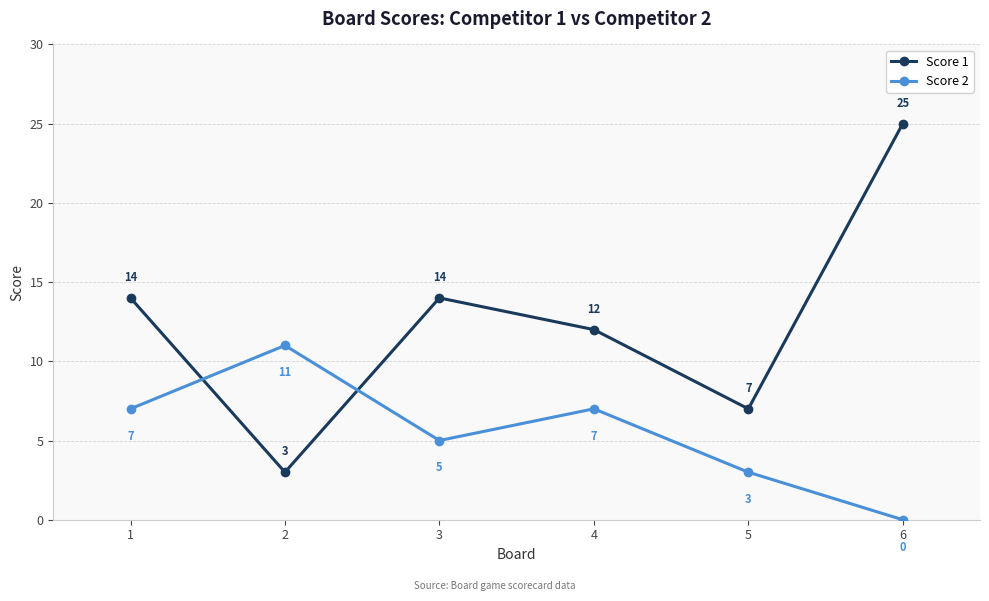

In Score 1, how many points are higher than both neighbors (excluding endpoints)?

1